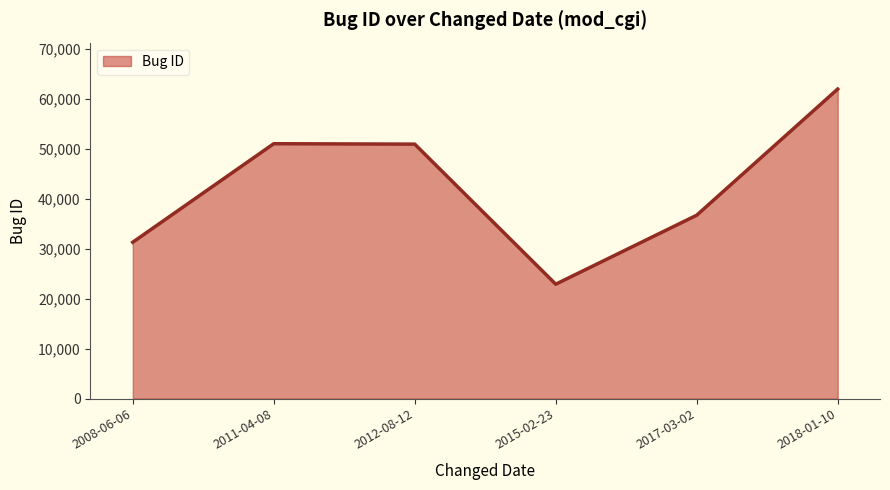

The value at 2018-01-10 is 36638. True or false?

False